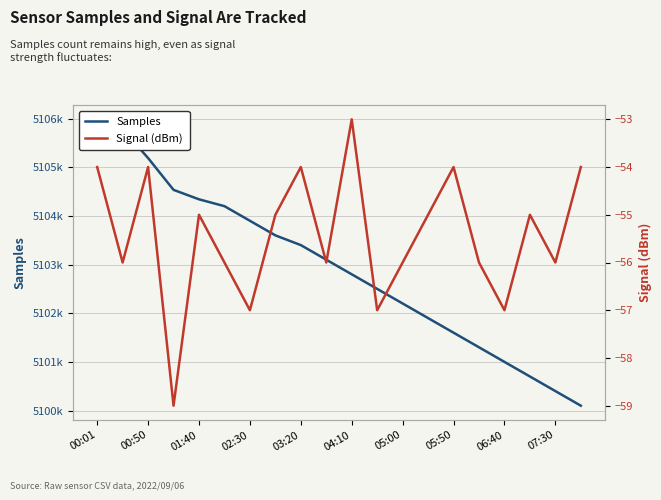

How many lines are shown in the chart?

2